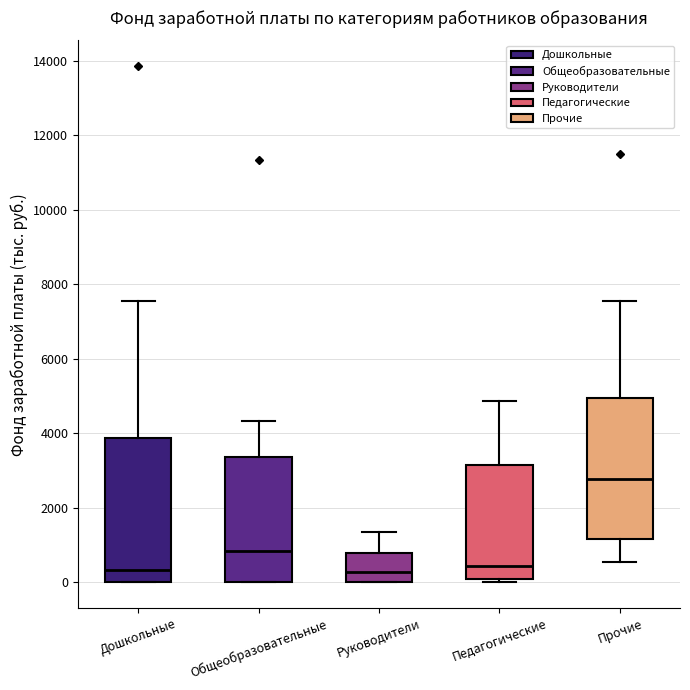

Reading left to right, read every box against the y-axis: the position of its median line, the range the box covers, and the ends of its whiskers. The values are not printed on the chart, so give them approximately, as read against the axis.

Дошкольные: median 400, box 0 to 3800, whiskers 0 to 7600
Общеобразовательные: median 800, box 0 to 3400, whiskers 0 to 4400
Руководители: median 200, box 0 to 800, whiskers 0 to 1400
Педагогические: median 400, box 0 to 3200, whiskers 0 (just below the box's lower edge) to 4800
Прочие: median 2800, box 1200 to 5000, whiskers 600 to 7600